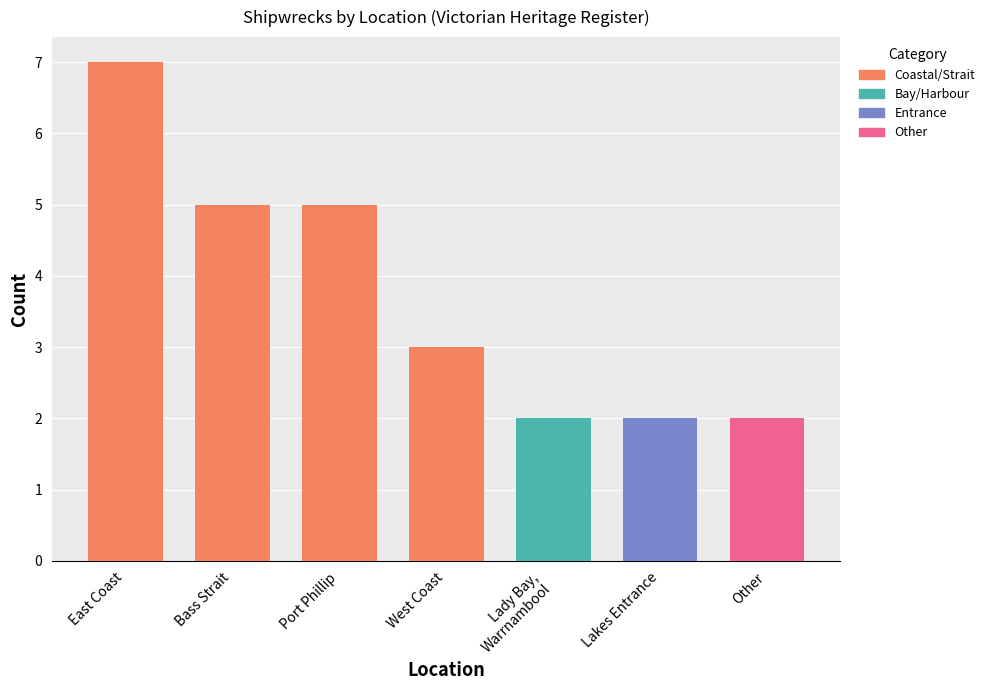

How many bars are there in total?

7